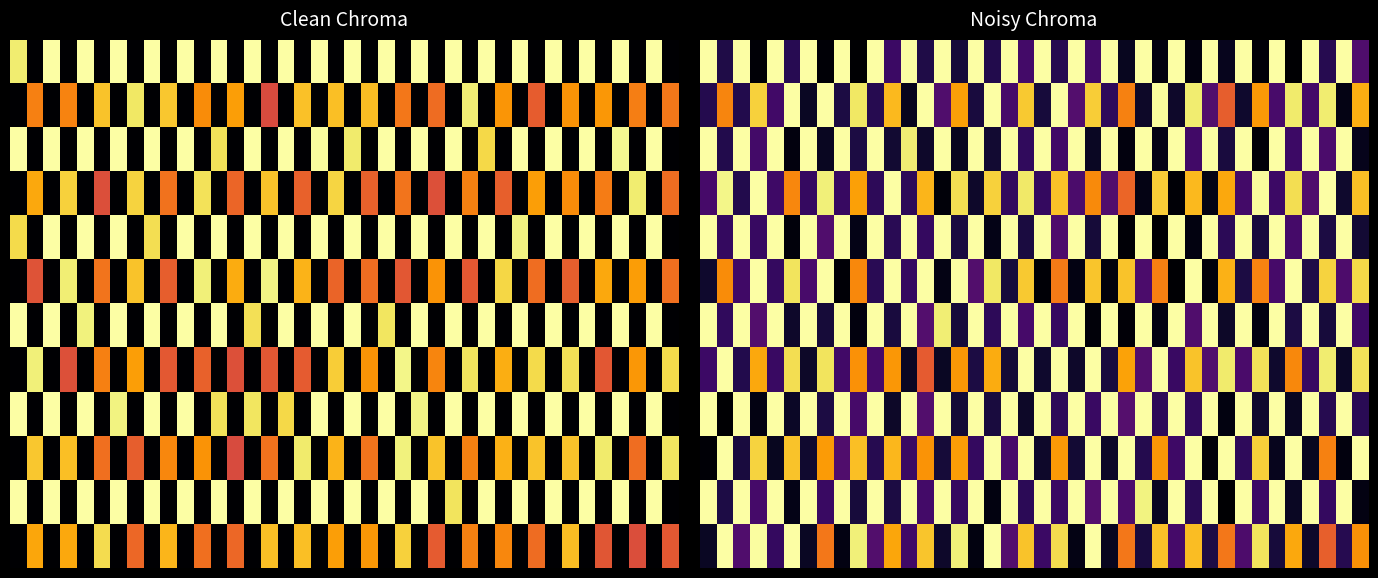

Count the number of data series in this chart.

12